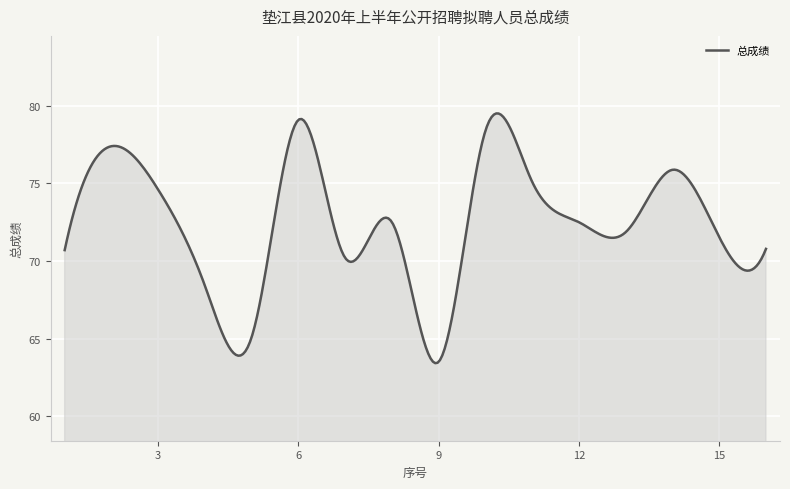

What is the greatest value displayed?

79.5